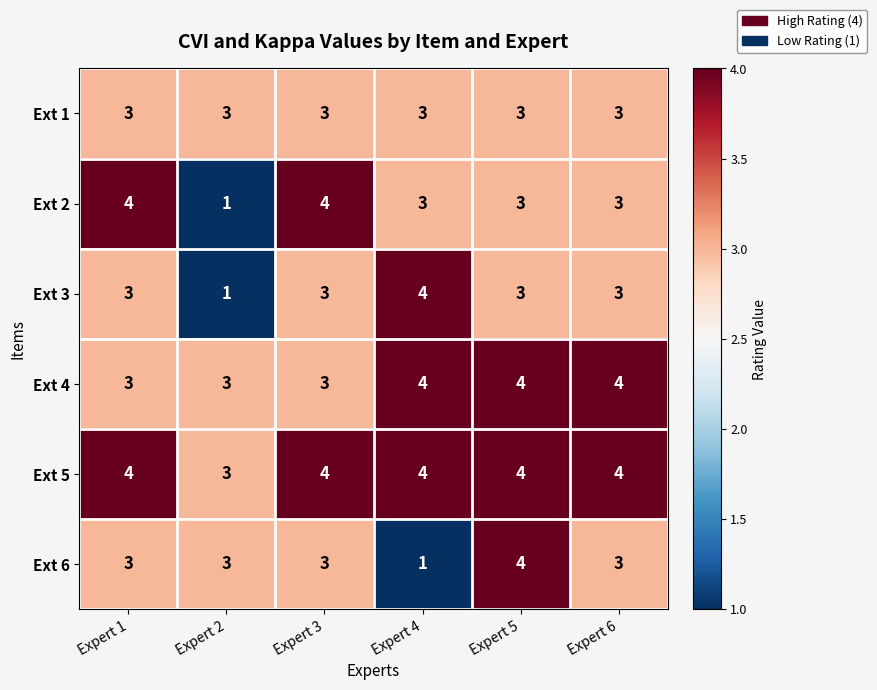

What is the difference between the highest and lowest values at Expert 2?

2